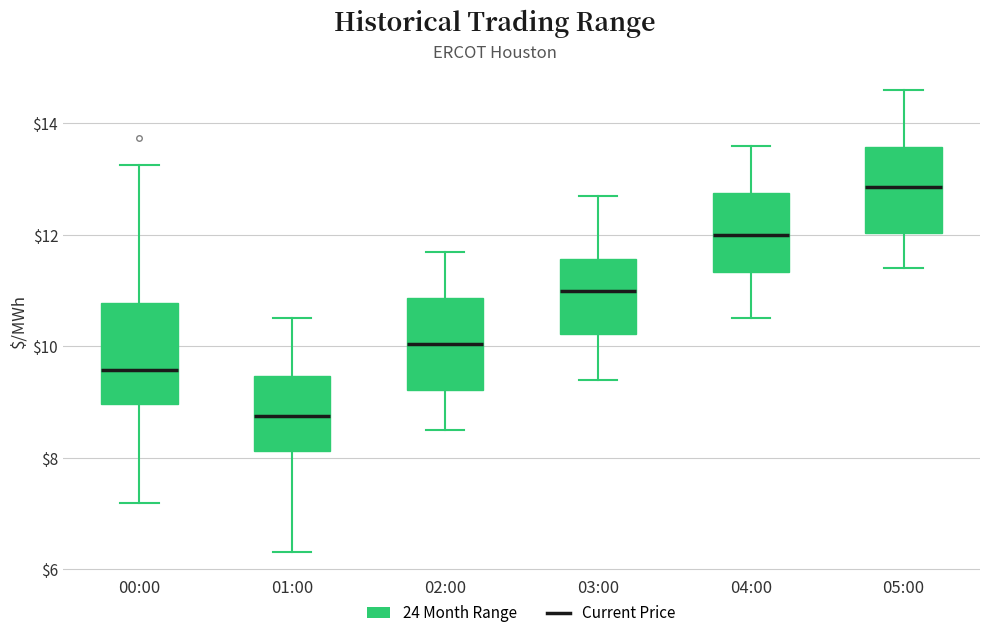

Reading left to right, read every box against the y-axis: the position of its median line, the range the box covers, and the ends of its whiskers. The values are not printed on the chart, so give them approximately, as read against the axis.

00:00: median 9.6, box 9.0 to 10.8, whiskers 7.2 to 13.2
01:00: median 8.8, box 8.2 to 9.4, whiskers 6.4 to 10.6
02:00: median 10.0, box 9.2 to 10.8, whiskers 8.6 to 11.8
03:00: median 11.0, box 10.2 to 11.6, whiskers 9.4 to 12.8
04:00: median 12.0, box 11.4 to 12.8, whiskers 10.6 to 13.6
05:00: median 12.8, box 12.0 to 13.6, whiskers 11.4 to 14.6